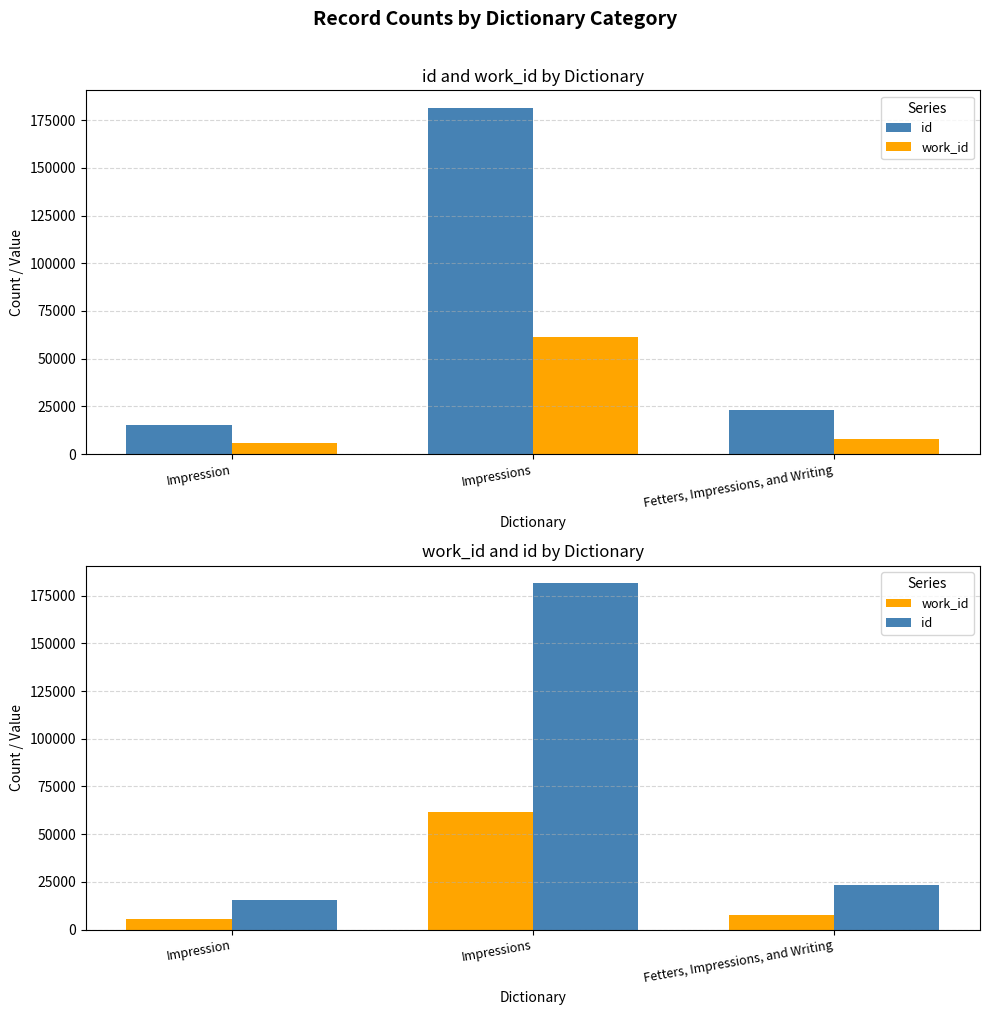

True or false: work_id has a value of 39799 at Impressions.

False